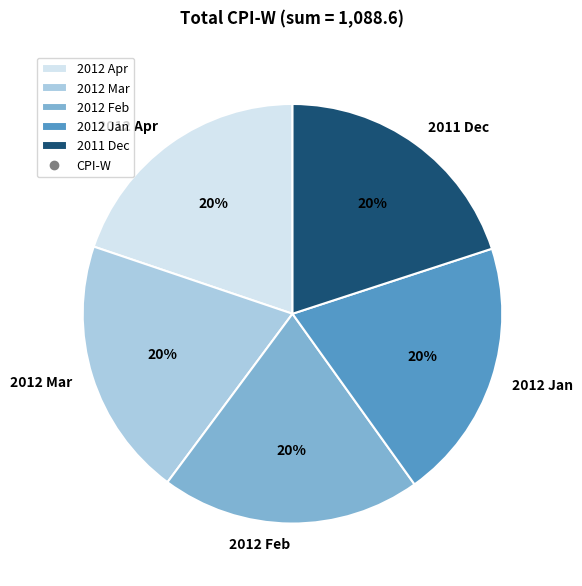

Is the sum of 2012 Jan and 2012 Feb greater than half?

No